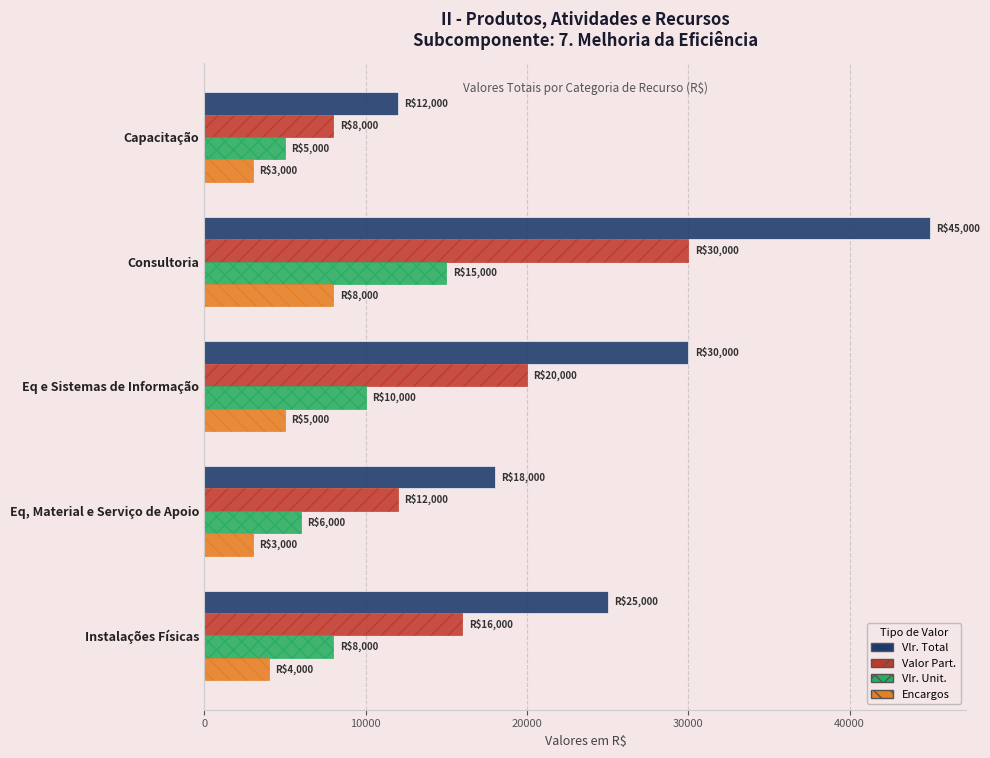

Rank the series by their average value, from lowest to highest.

Encargos, Vlr. Unit., Valor Part., Vlr. Total